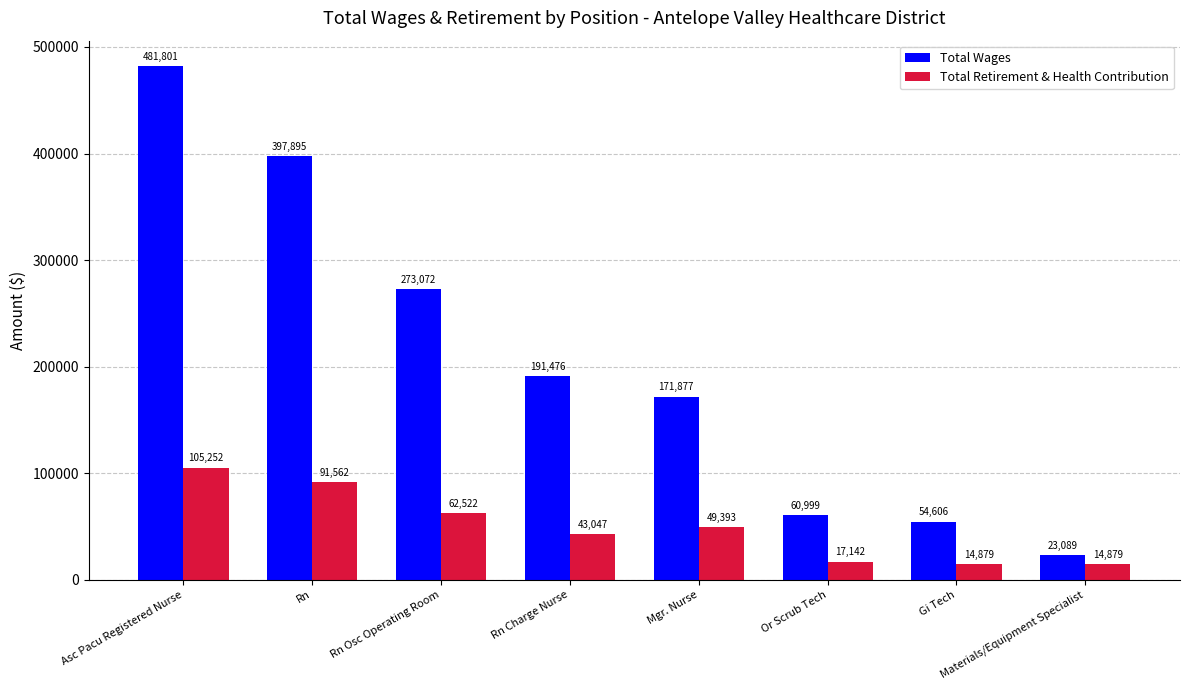

What is the difference between the highest and lowest values at Rn Osc Operating Room?

210550